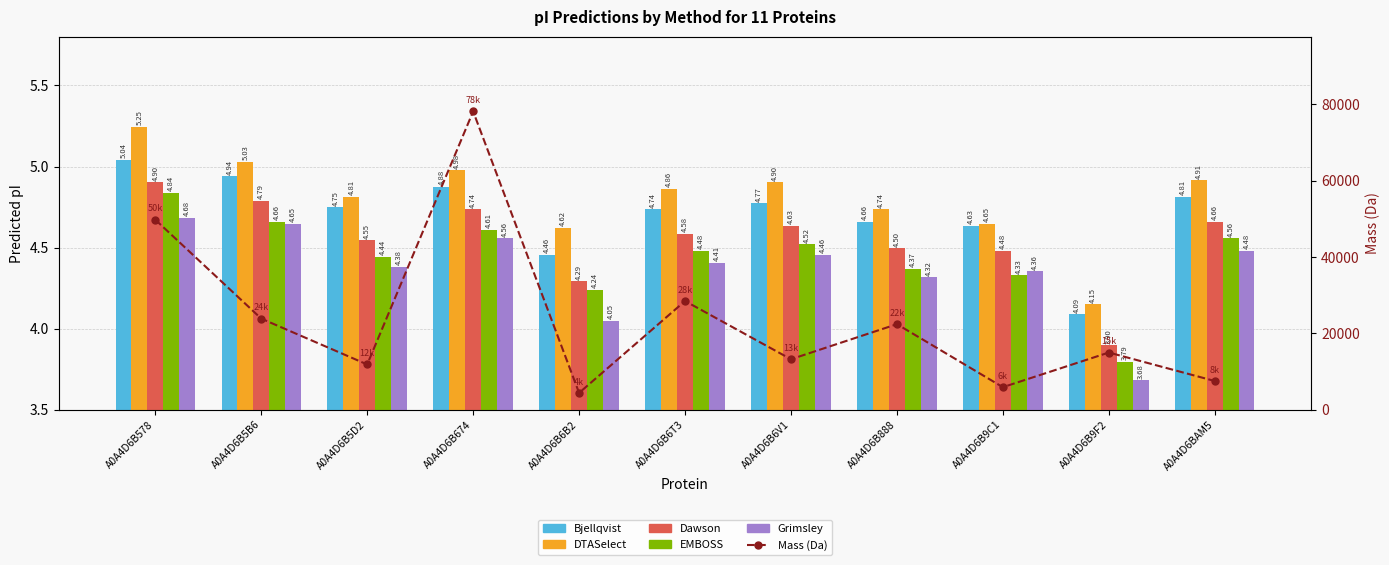

What is the approximate value of Dawson at A0A4D6B6V1?

4.6